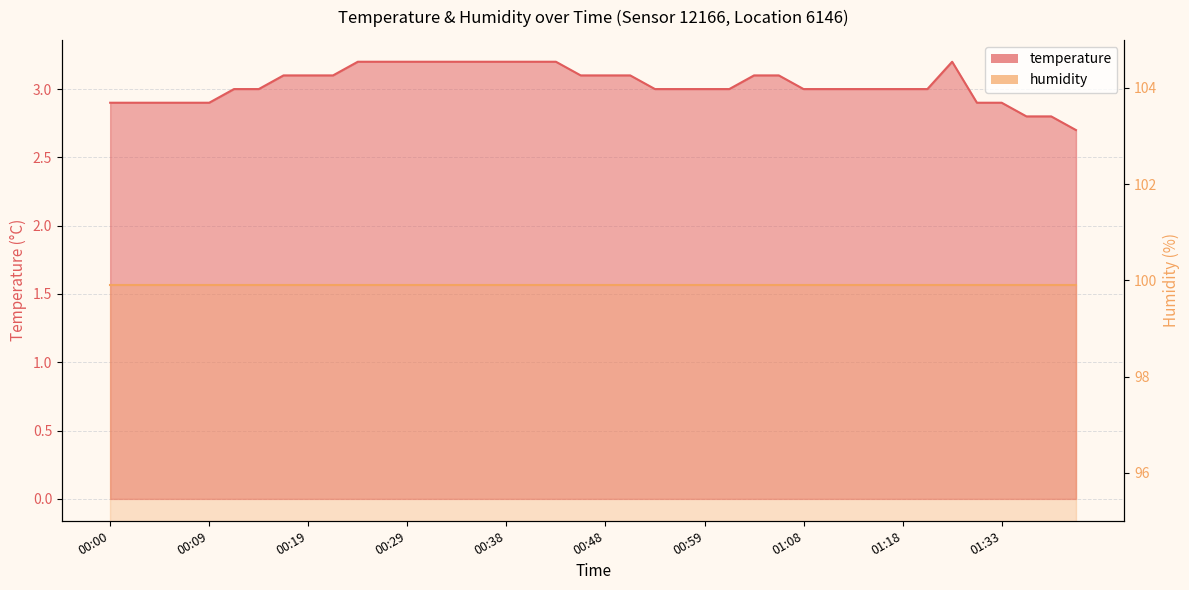

The value at 00:34 is 4.5. True or false?

False